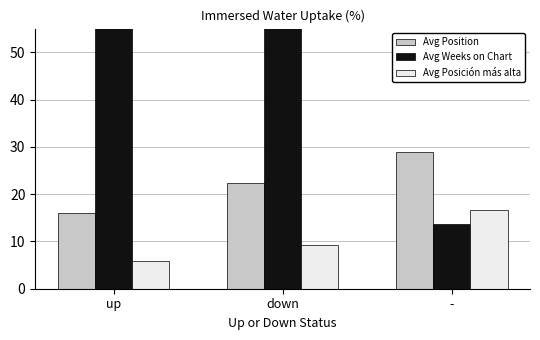

What is the smallest value displayed?

5.8